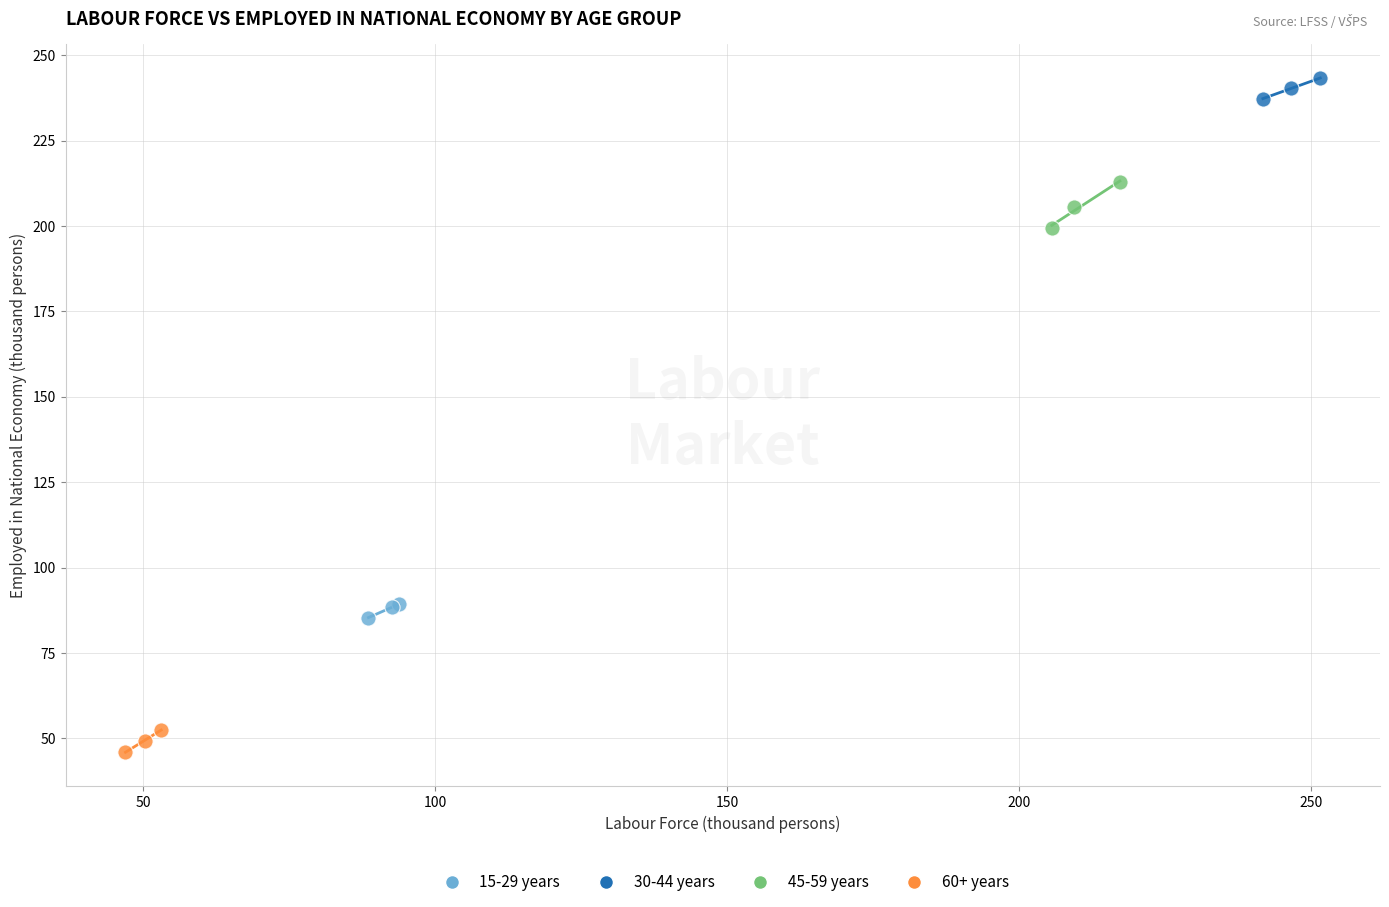

Which series contains the lowest Y value?

60+ years